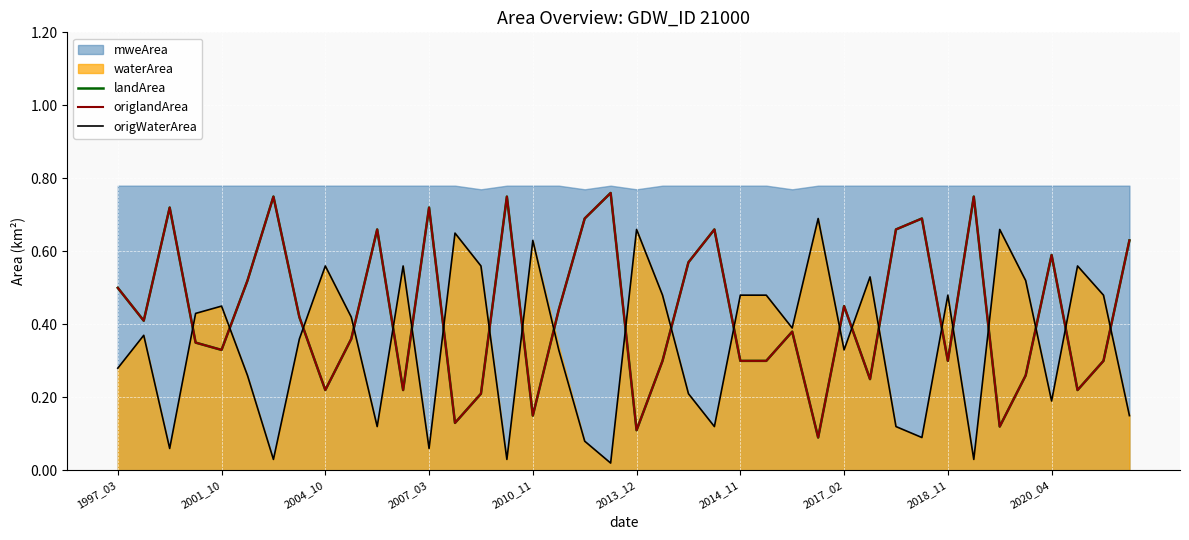

Is it true that landArea equals 0.4 at 37?

False